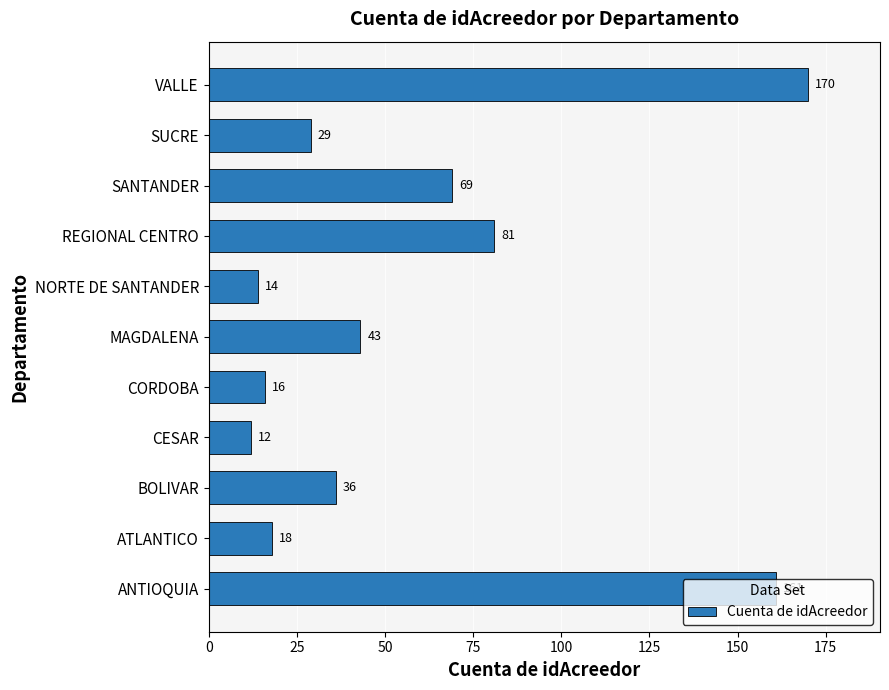

What is the change in value from BOLIVAR to REGIONAL CENTRO?

+45